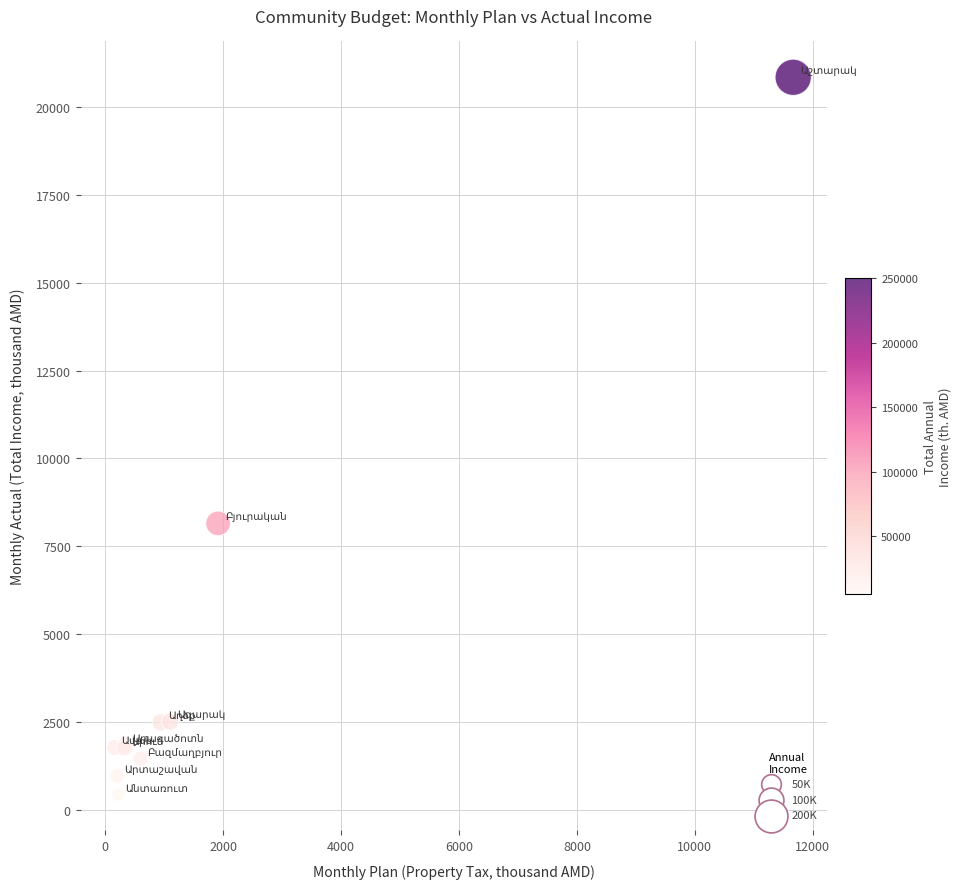

What Y value in the scatter plot is closest to 10640?

8153.0